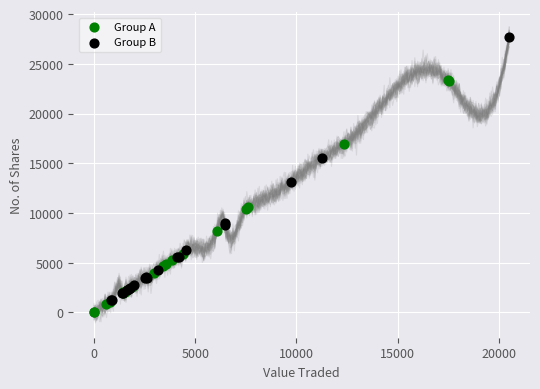

Which series contains the highest Y value?

Group B